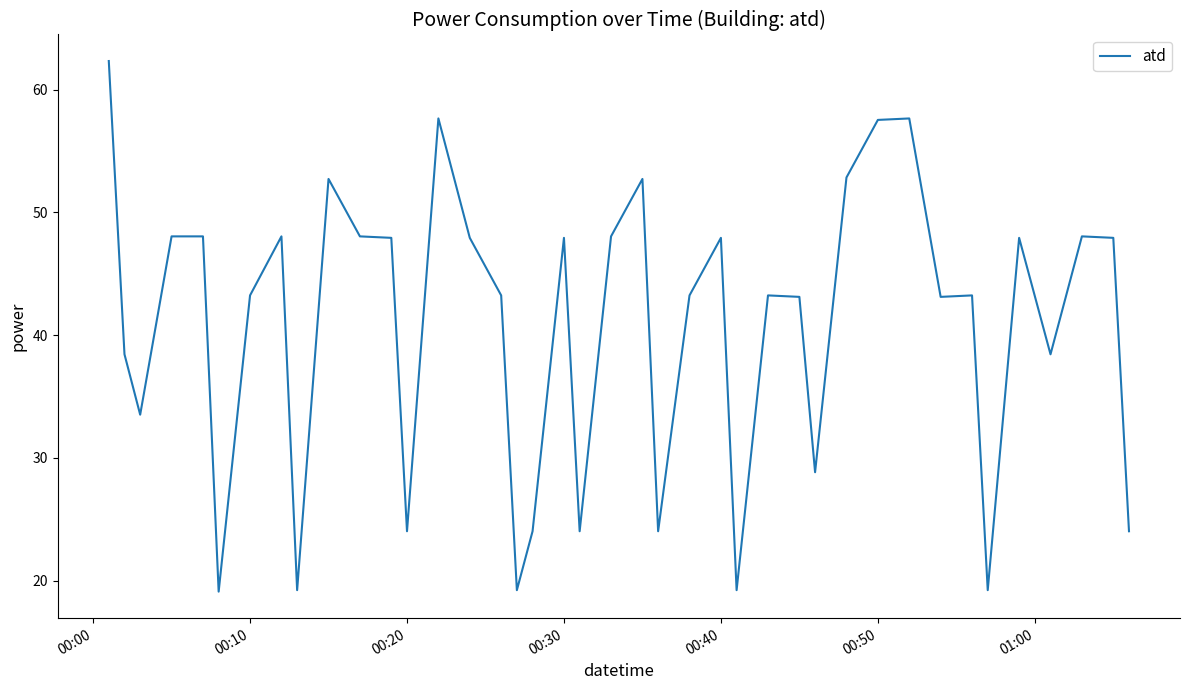

What is the maximum value shown in the chart?

62.3